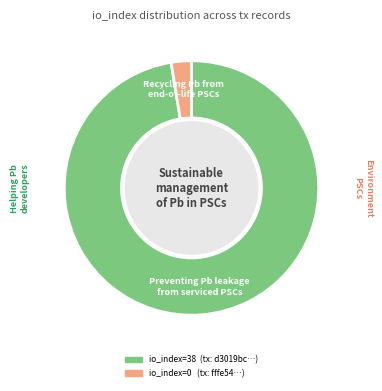

What is the smallest slice in the pie chart?

Recycling Pb from end-of-life PSCs